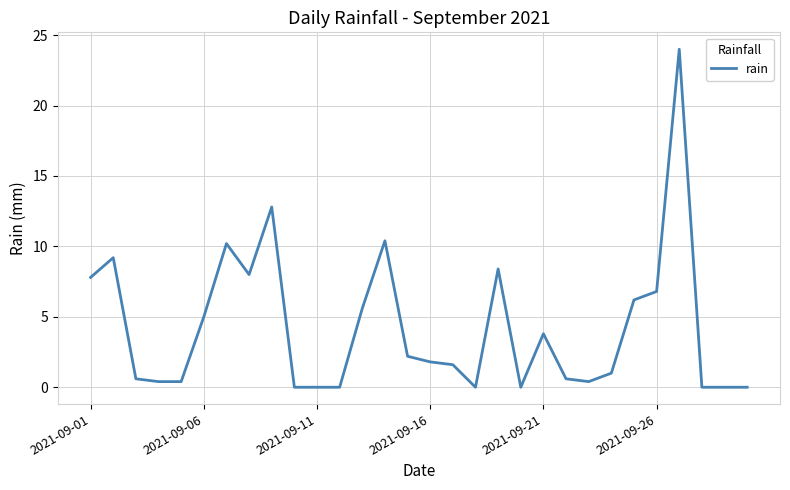

How many lines are shown in the chart?

1